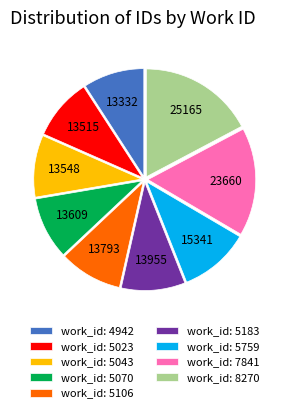

Do work_id: 8270 and work_id: 5023 together represent more than half of the pie?

No